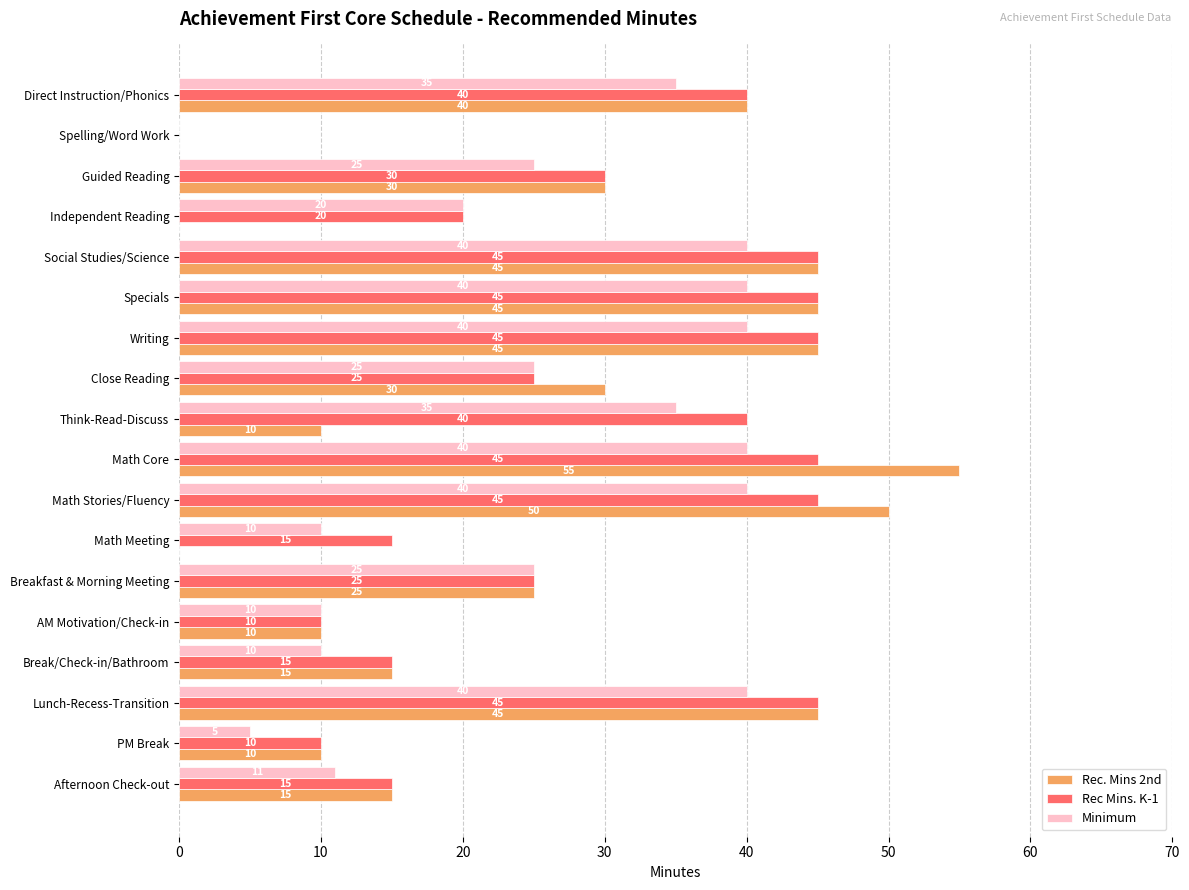

Is it true that Rec Mins. K-1 equals 73 at Lunch-Recess-Transition?

False